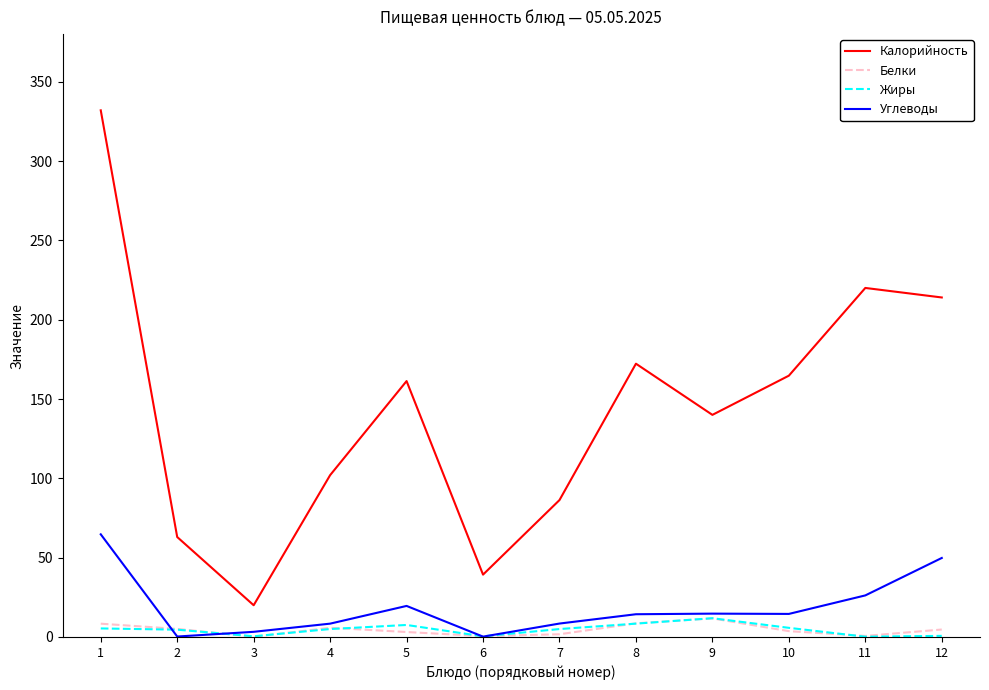

At which category is the sum across all series the highest?

1